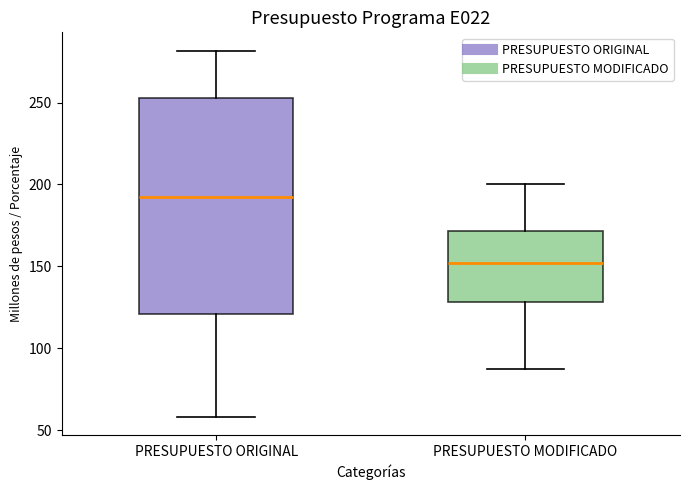

Reading left to right, transcribe this box plot: for each box, give where its median line is, the range the box spans, and where its two whiskers end, as read against the y-axis. The values are not printed on the chart, so give them approximately, as read against the axis.

PRESUPUESTO ORIGINAL: median 195, box 120 to 255, whiskers 60 to 280
PRESUPUESTO MODIFICADO: median 150, box 130 to 170, whiskers 90 to 200